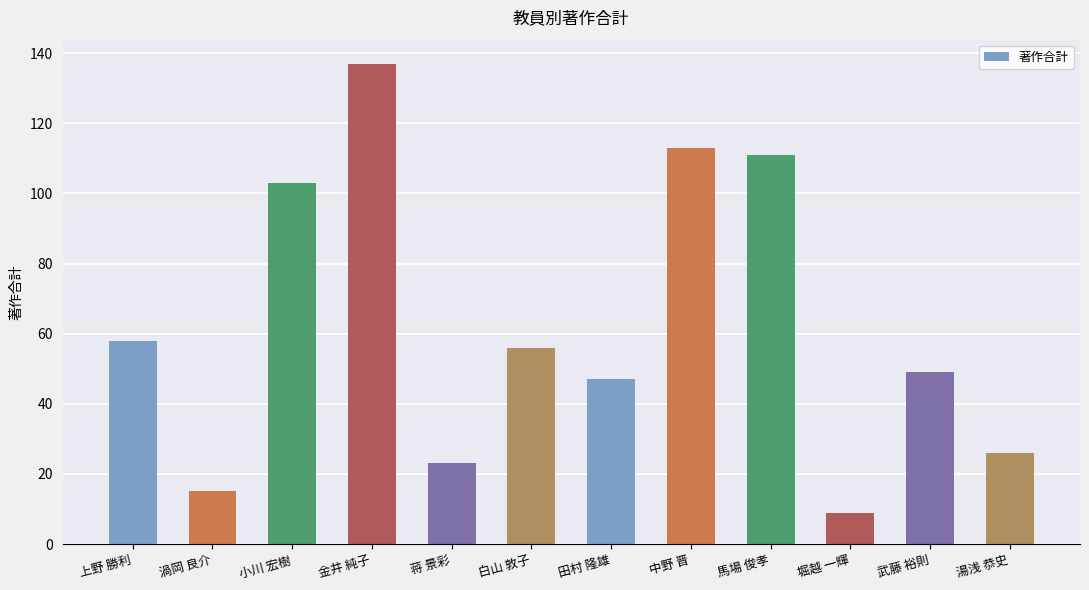

List the labels in order of value, smallest first.

堀越 一輝, 渦岡 良介, 蒋 景彩, 湯浅 恭史, 田村 隆雄, 武藤 裕則, 白山 敦子, 上野 勝利, 小川 宏樹, 馬場 俊孝, 中野 晋, 金井 純子